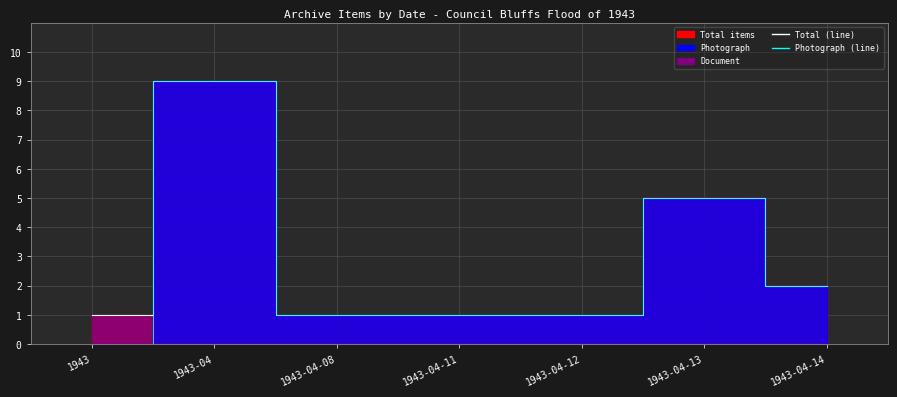

The Photograph (line) series shows 1 at 1943-04-11. True or false?

True